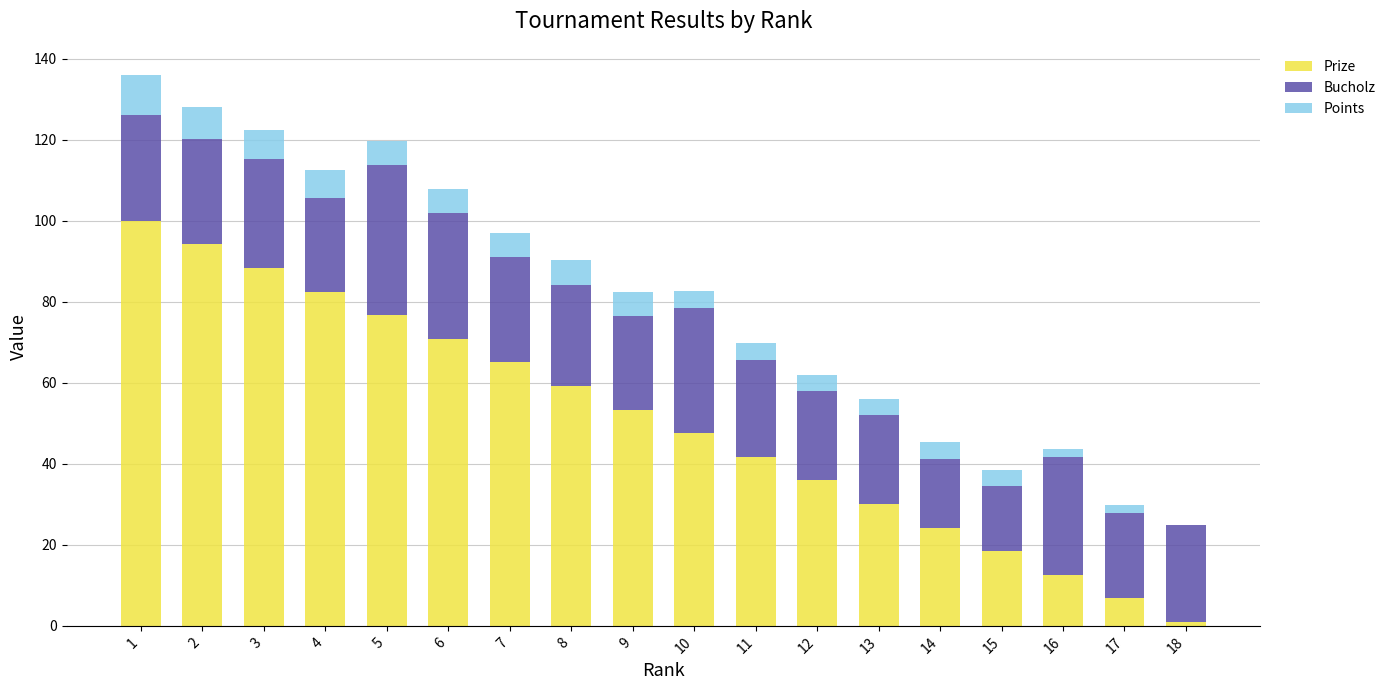

How many distinct data groups are displayed?

3